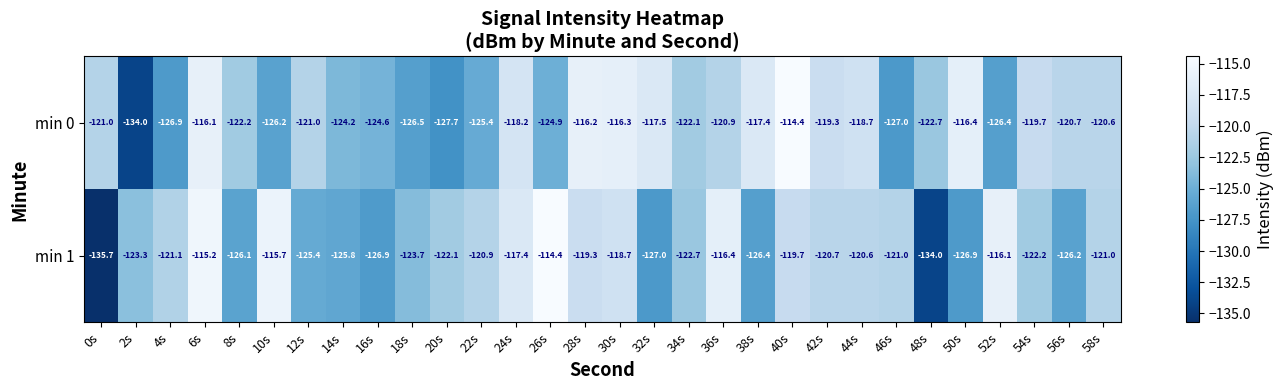

How many series are shown in this chart?

2